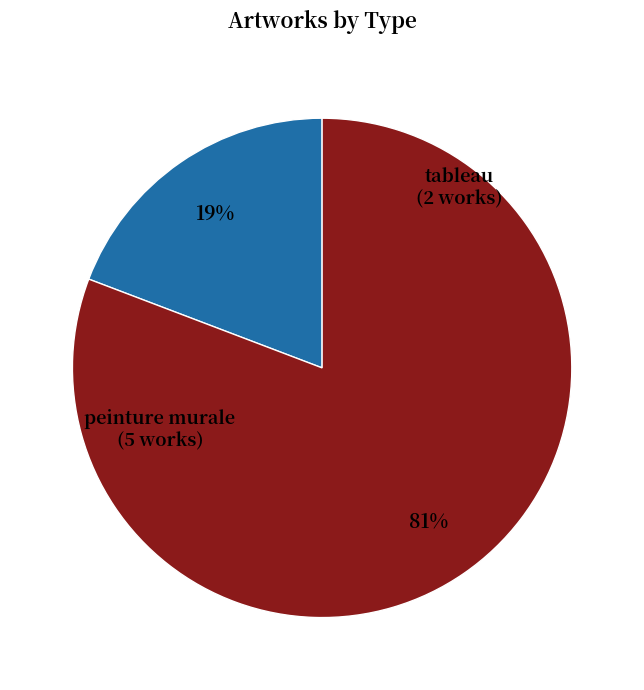

Is there any slice that represents more than half of the pie?

Yes